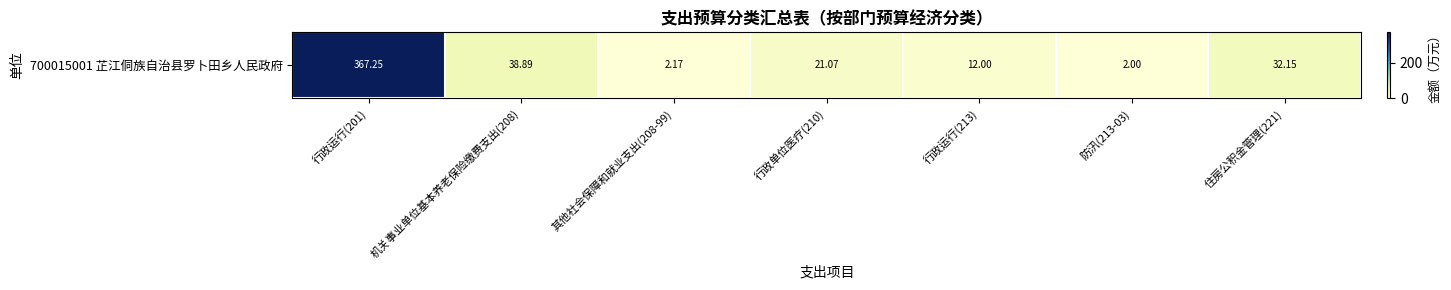

Which has a higher value, 机关事业单位基本养老保险缴费支出(208) or 行政运行(213)?

机关事业单位基本养老保险缴费支出(208)